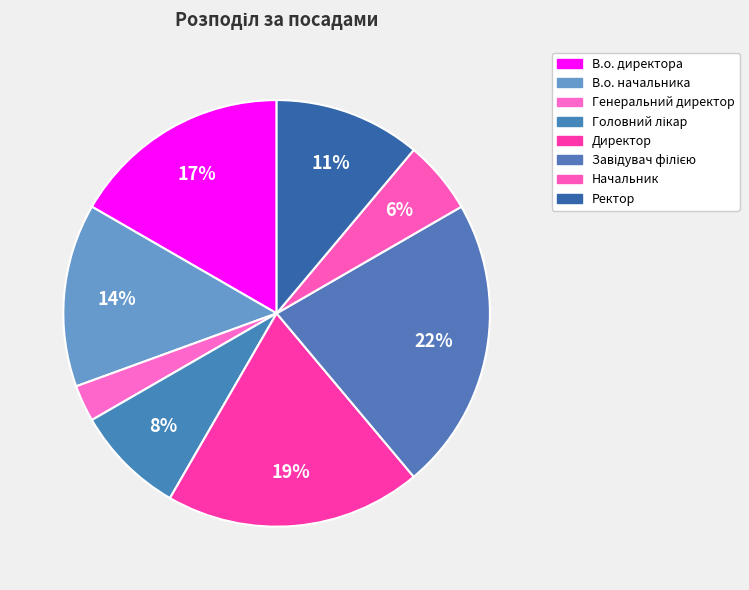

To the nearest percent, what is the average slice percentage?

12%